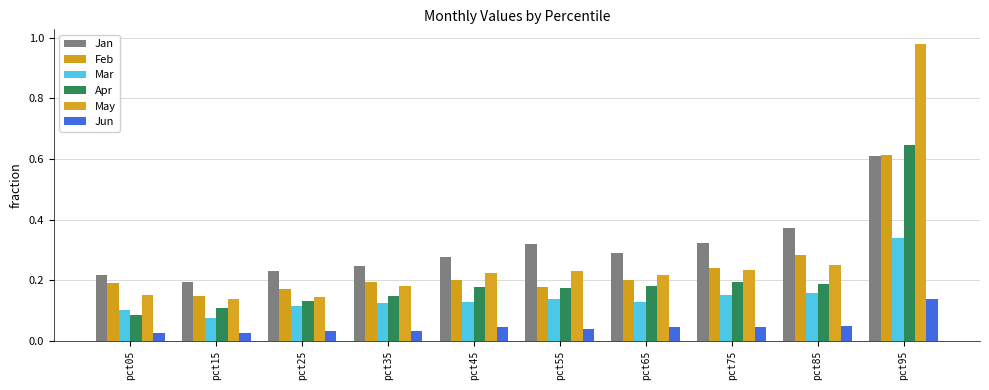

Are the bars grouped side by side (vs. stacked)?

Yes